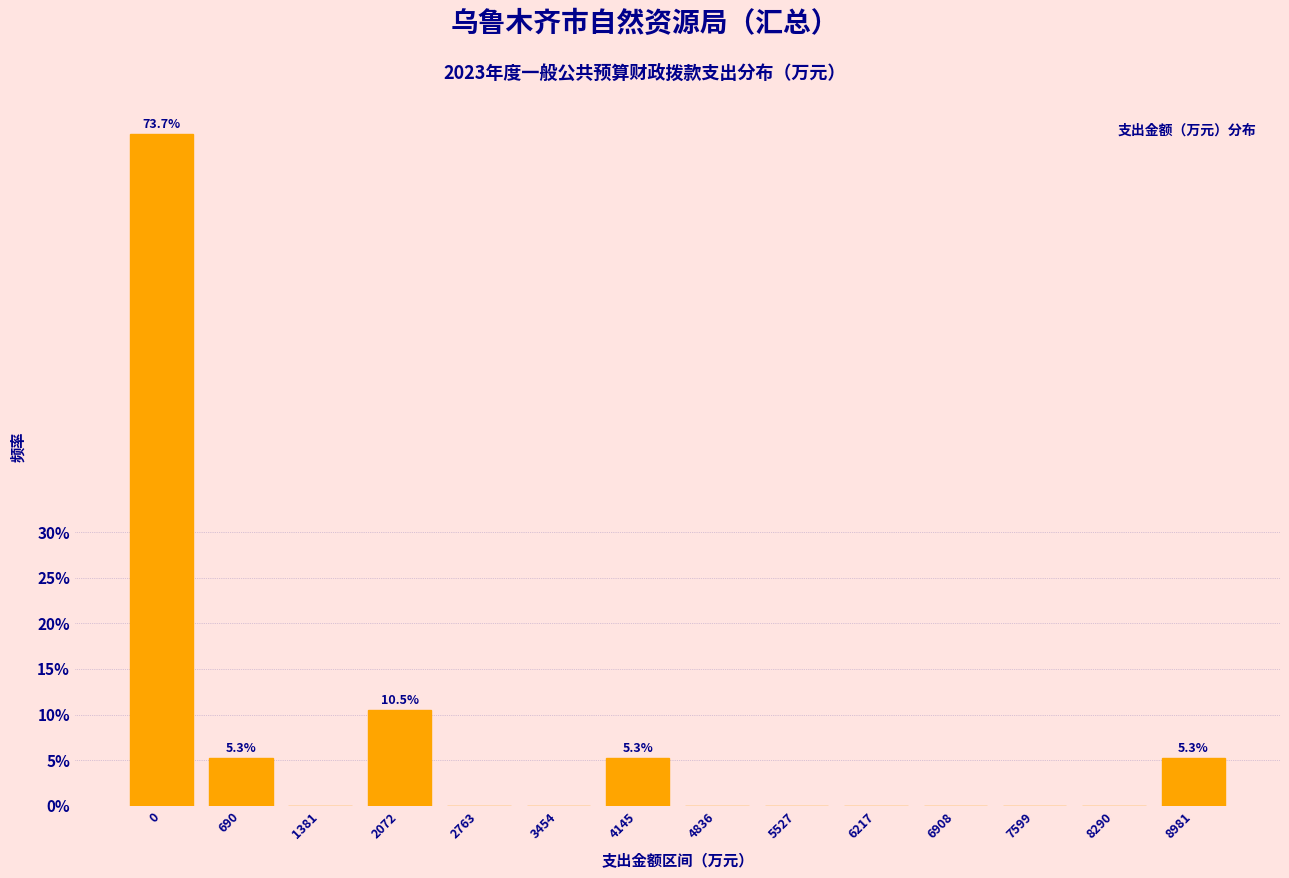

Reading left to right, what are all the values shown in this chart?

0=73.7	690=5.3	1381=0.0	2072=10.5	2763=0.0	3454=0.0	4145=5.3	4836=0.0	5527=0.0	6217=0.0	6908=0.0	7599=0.0	8290=0.0	8981=5.3